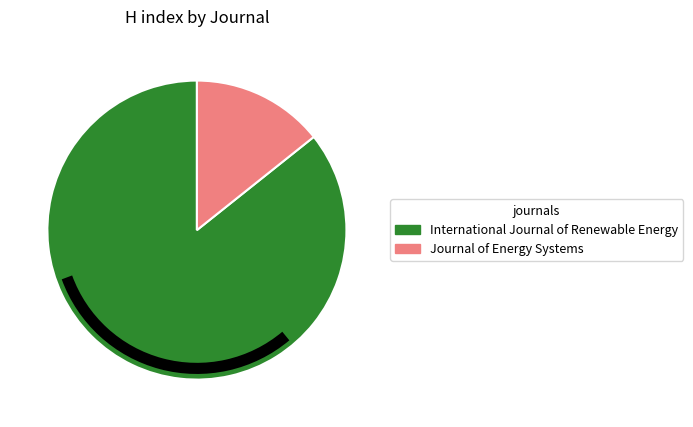

Between Journal of Energy Systems and International Journal of Renewable Energy, which is larger?

International Journal of Renewable Energy